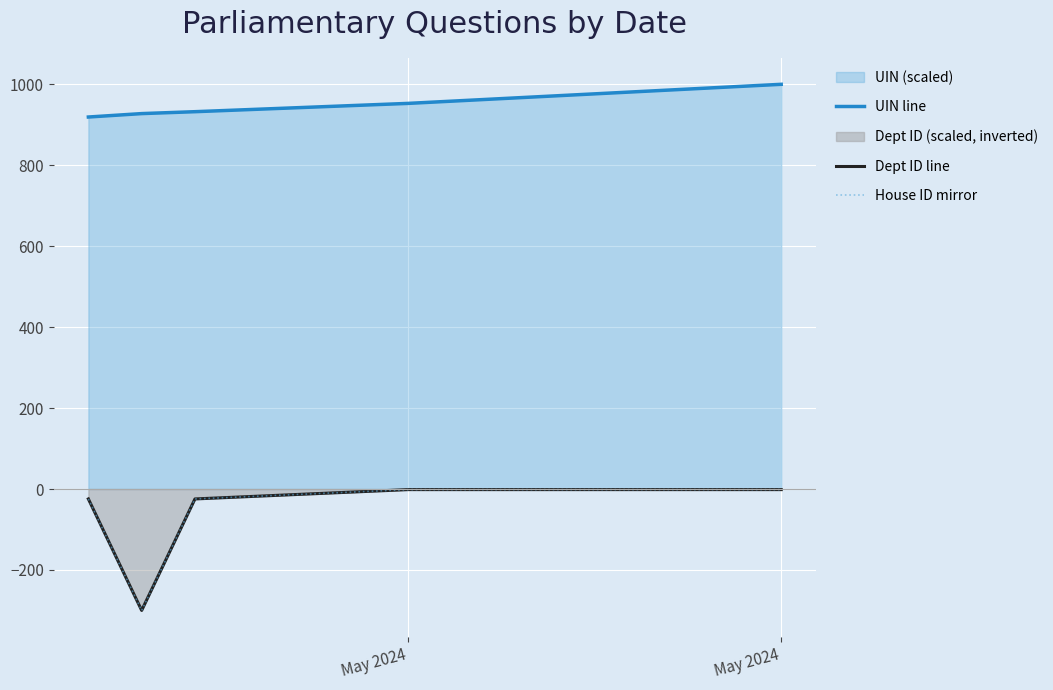

Which series has the largest total across all categories?

UIN line